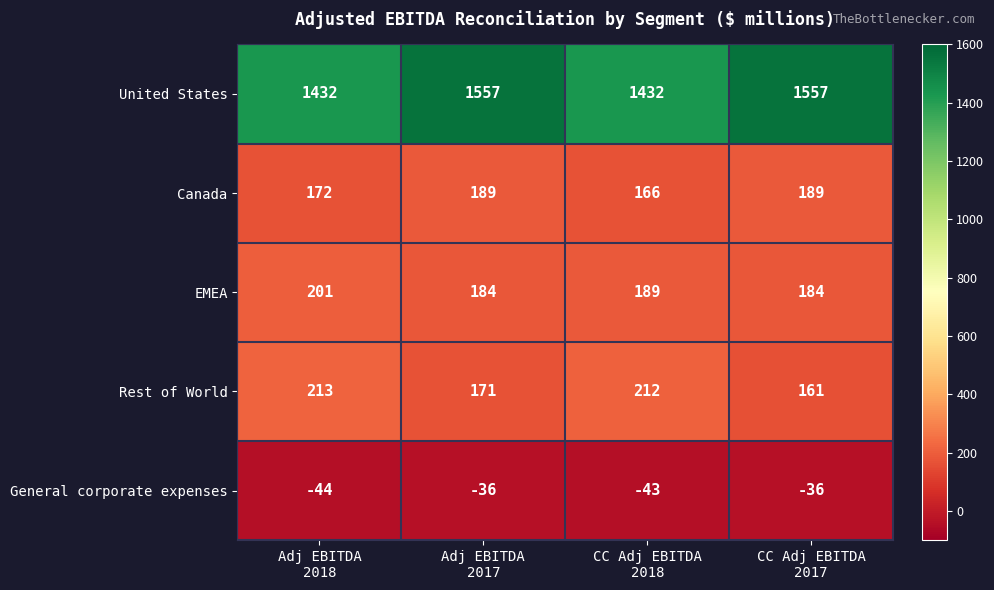

Which series has the largest total across all categories?

United States